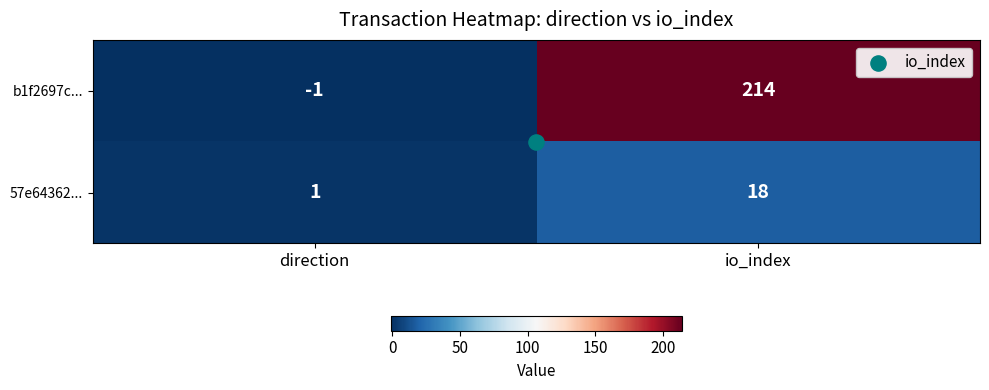

True or false: 57e64362... has a value of 18 at io_index.

True